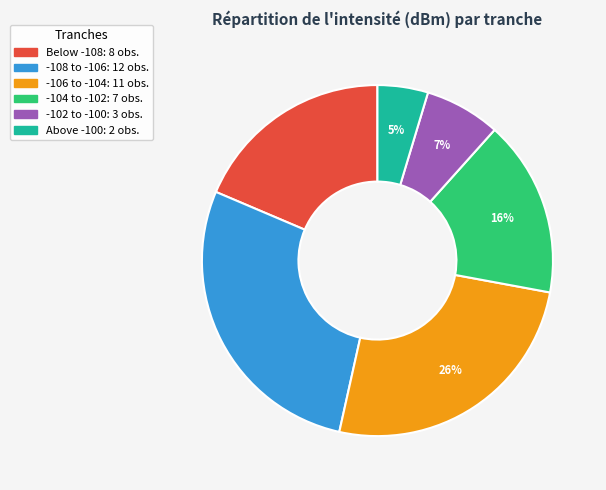

To the nearest percent, what is the average slice percentage?

17%